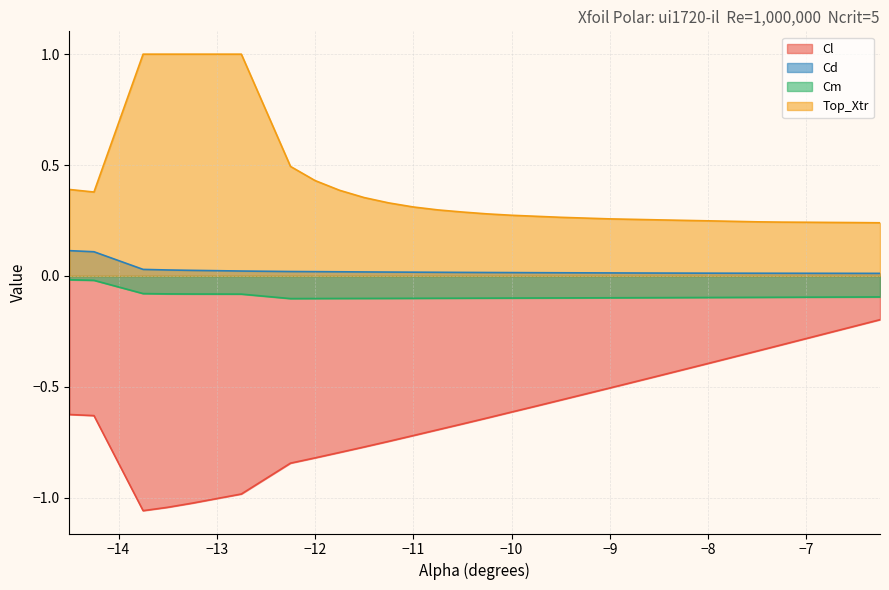

What is the difference between the maximum and second lowest values in the Cd series?

0.1